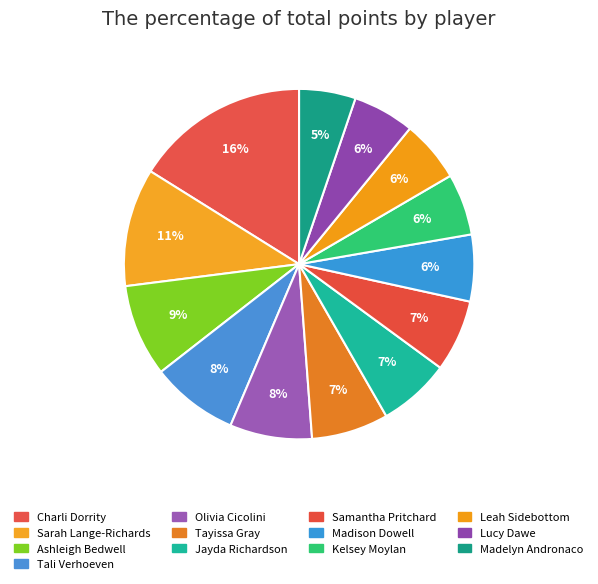

Is there a majority slice in this chart?

No